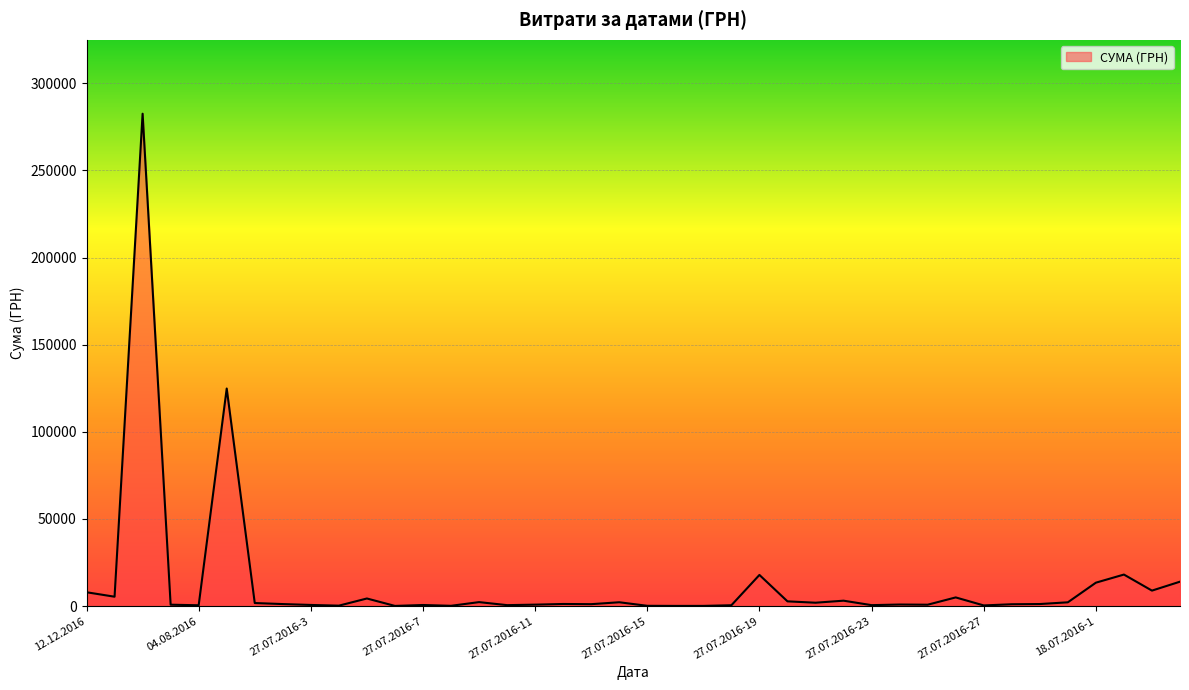

What is the difference between the maximum and minimum values?

282374.1